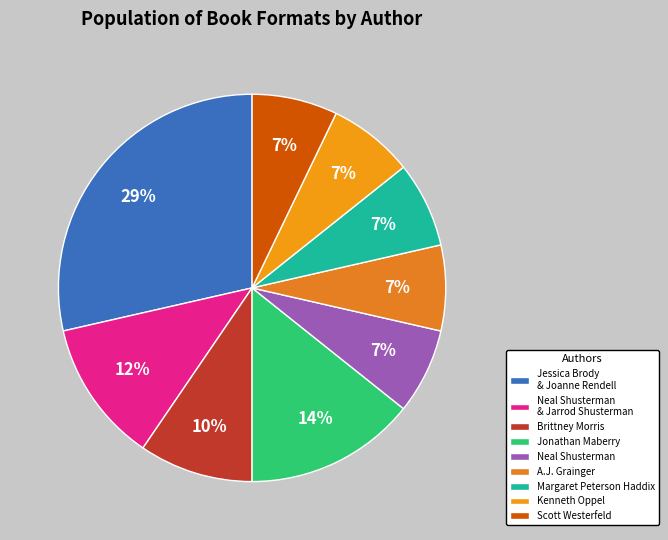

To the nearest percent, what percentage of the pie is Jonathan Maberry?

14%